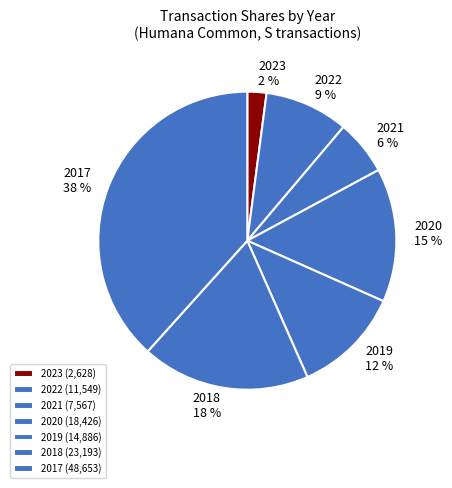

Count the number of slices in the pie.

7